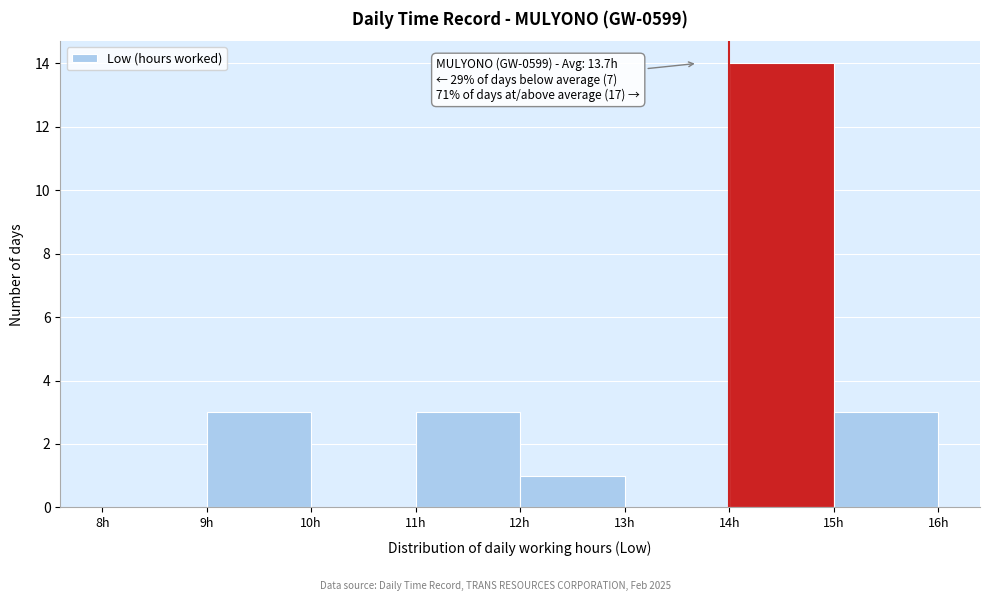

Over which range of the x-axis is the bar tallest?

14 to 15